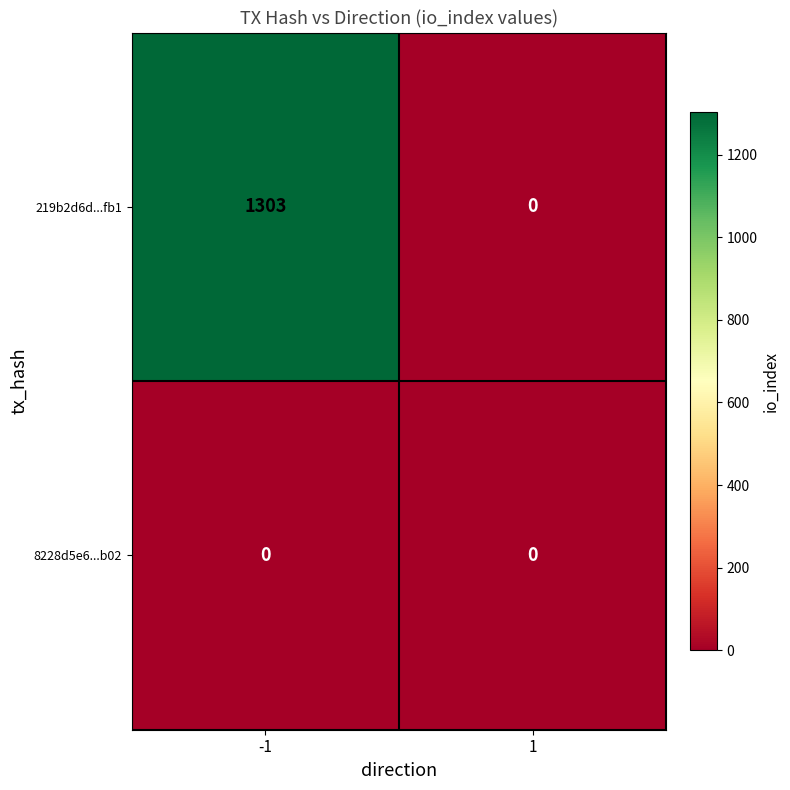

Between -1 and 1, which series saw the biggest shift?

219b2d6d...fb1